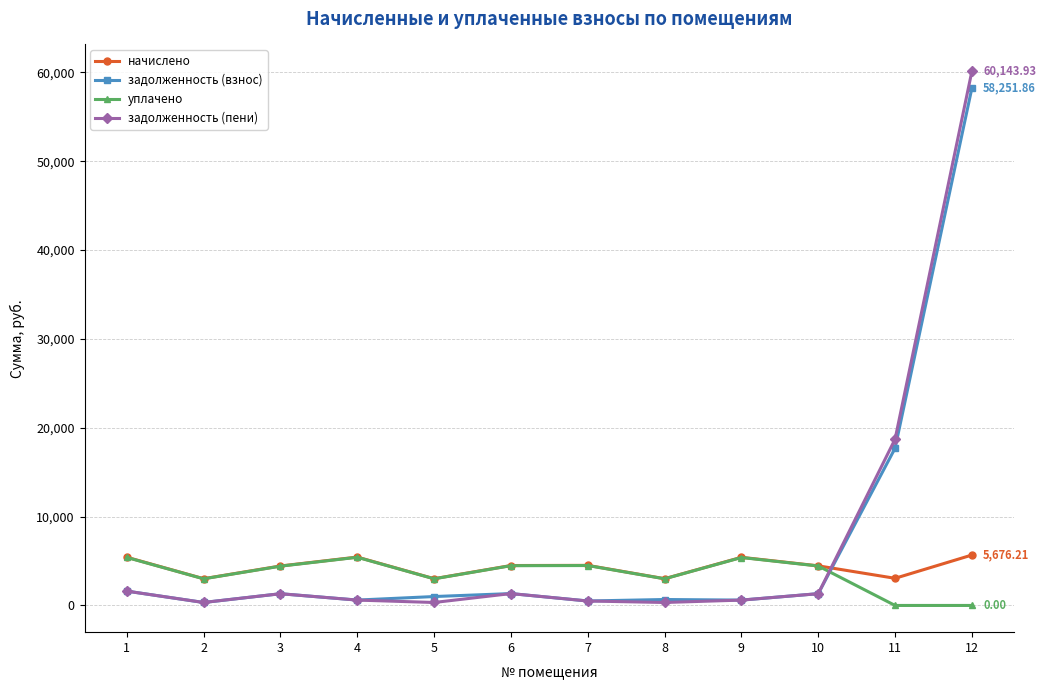

At which category does начислено reach its first local valley?

2